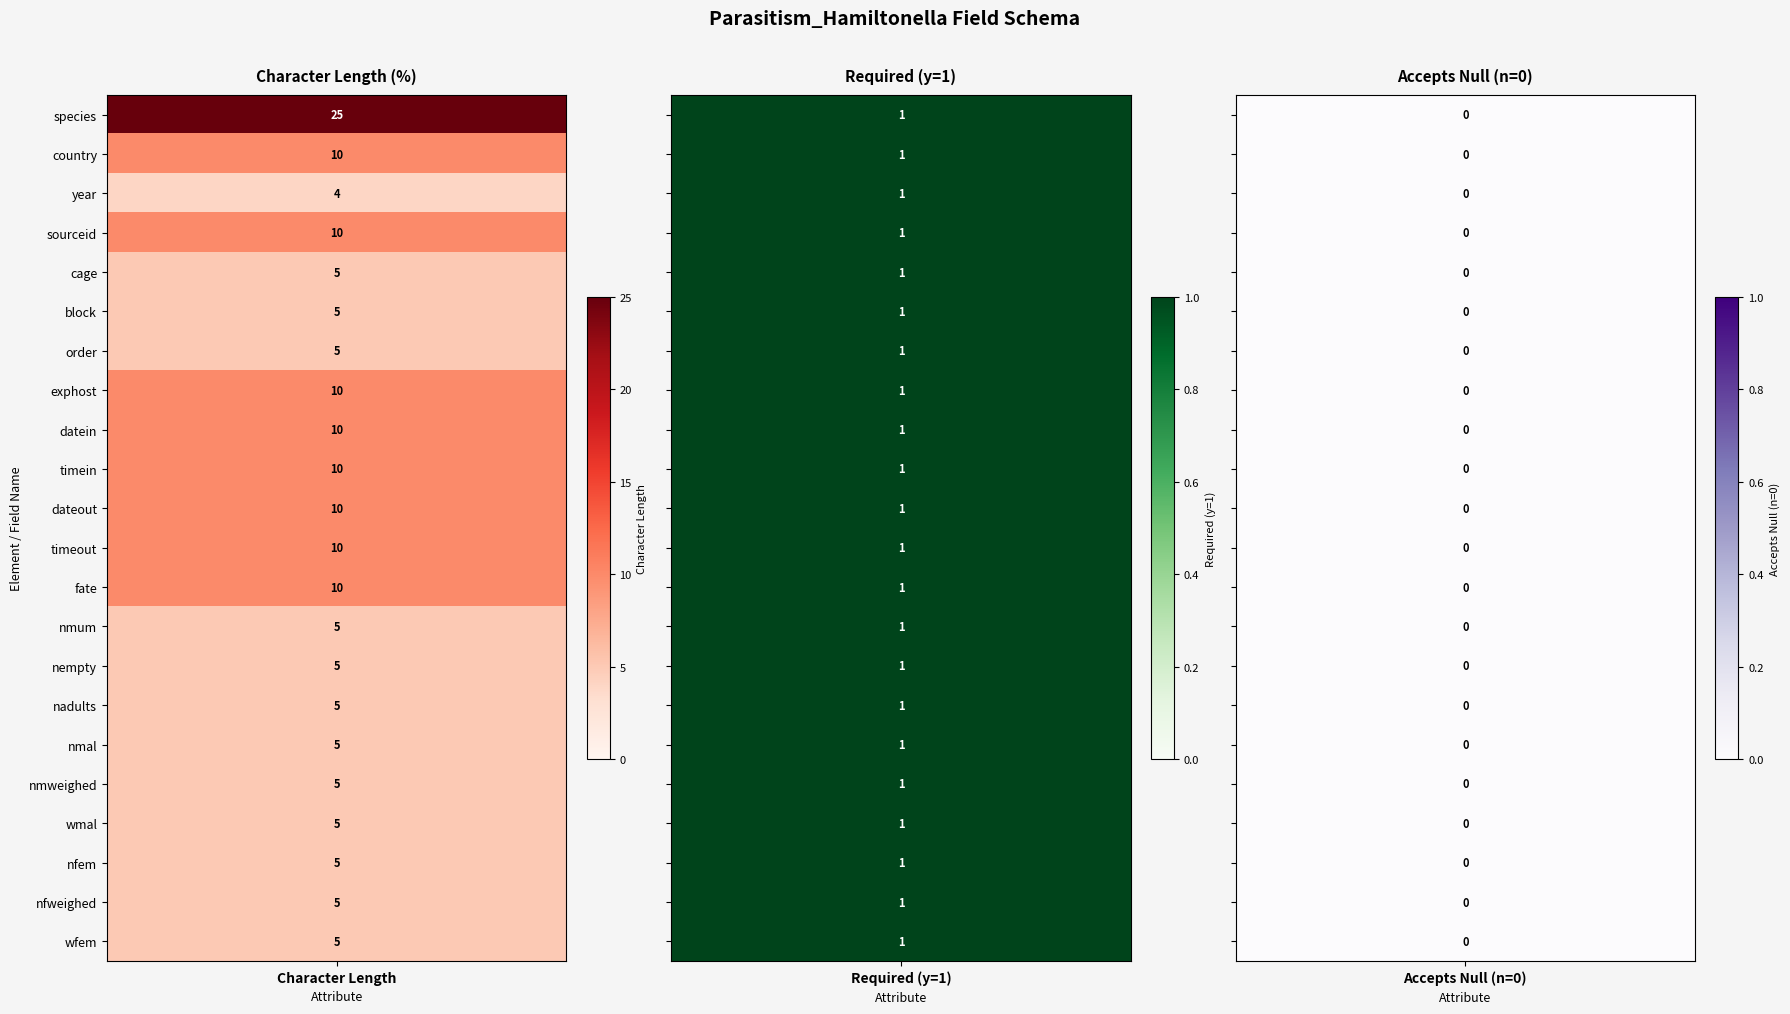

True or false: sourceid has a value of 5 at 19.

True